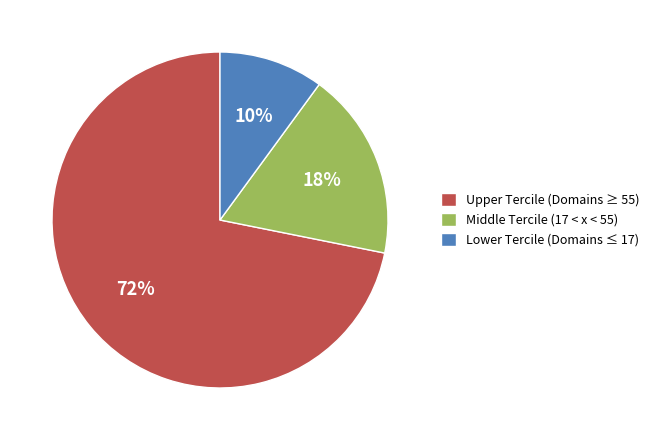

How many slices are in this pie chart?

3